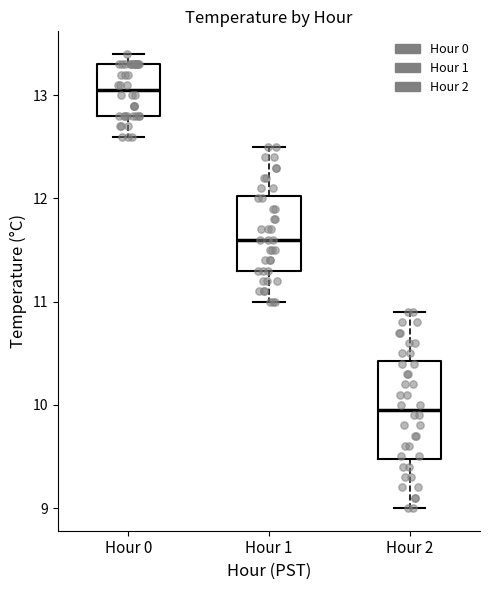

Which box has the highest median line?

Hour 0